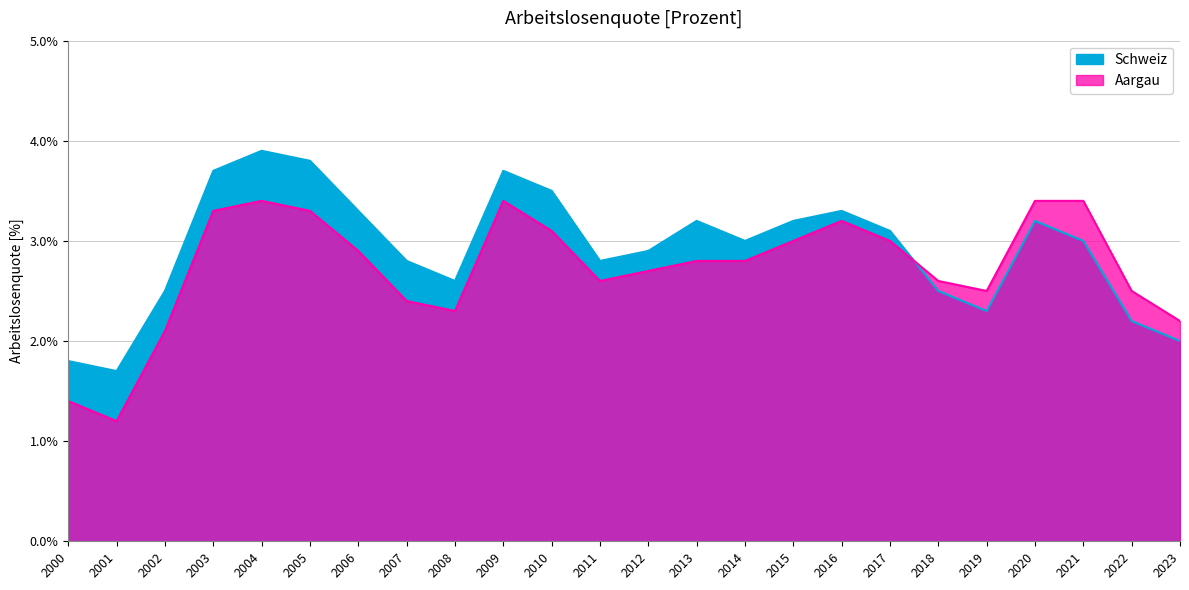

Reading right to left, transcribe all the data shown in this chart.

Aargau: 2.2	2.5	3.4	3.4	2.5	2.6	3.0	3.2	3.0	2.8	2.8	2.7	2.6	3.1	3.4	2.3	2.4	2.9	3.3	3.4	3.3	2.1	1.2	1.4
Schweiz: 2.0	2.2	3.0	3.2	2.3	2.5	3.1	3.3	3.2	3.0	3.2	2.9	2.8	3.5	3.7	2.6	2.8	3.3	3.8	3.9	3.7	2.5	1.7	1.8